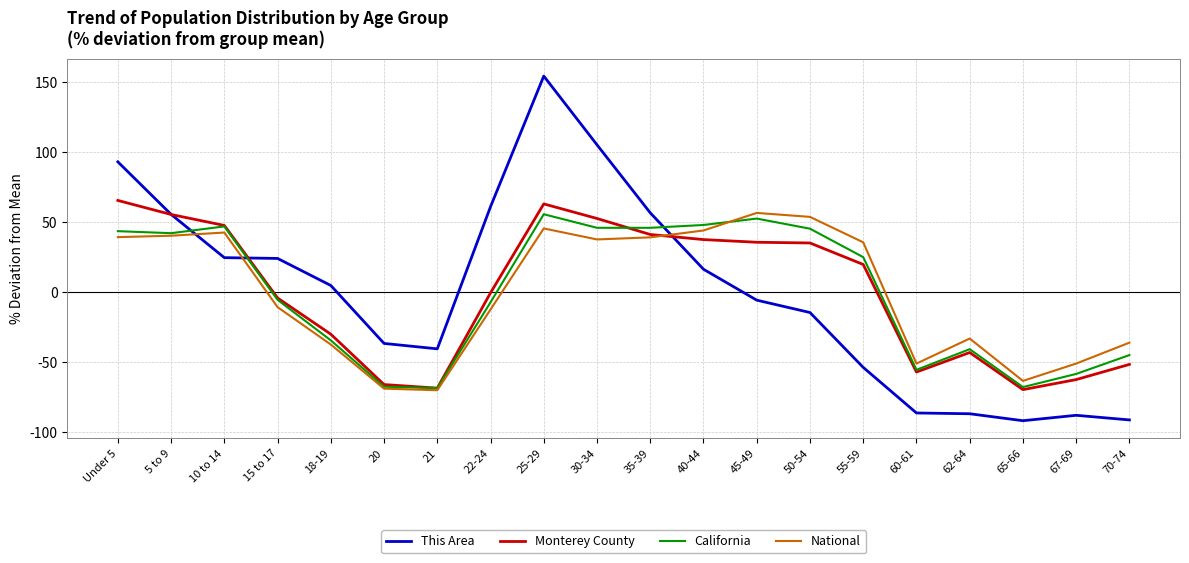

Which series has the widest spread of values?

This Area